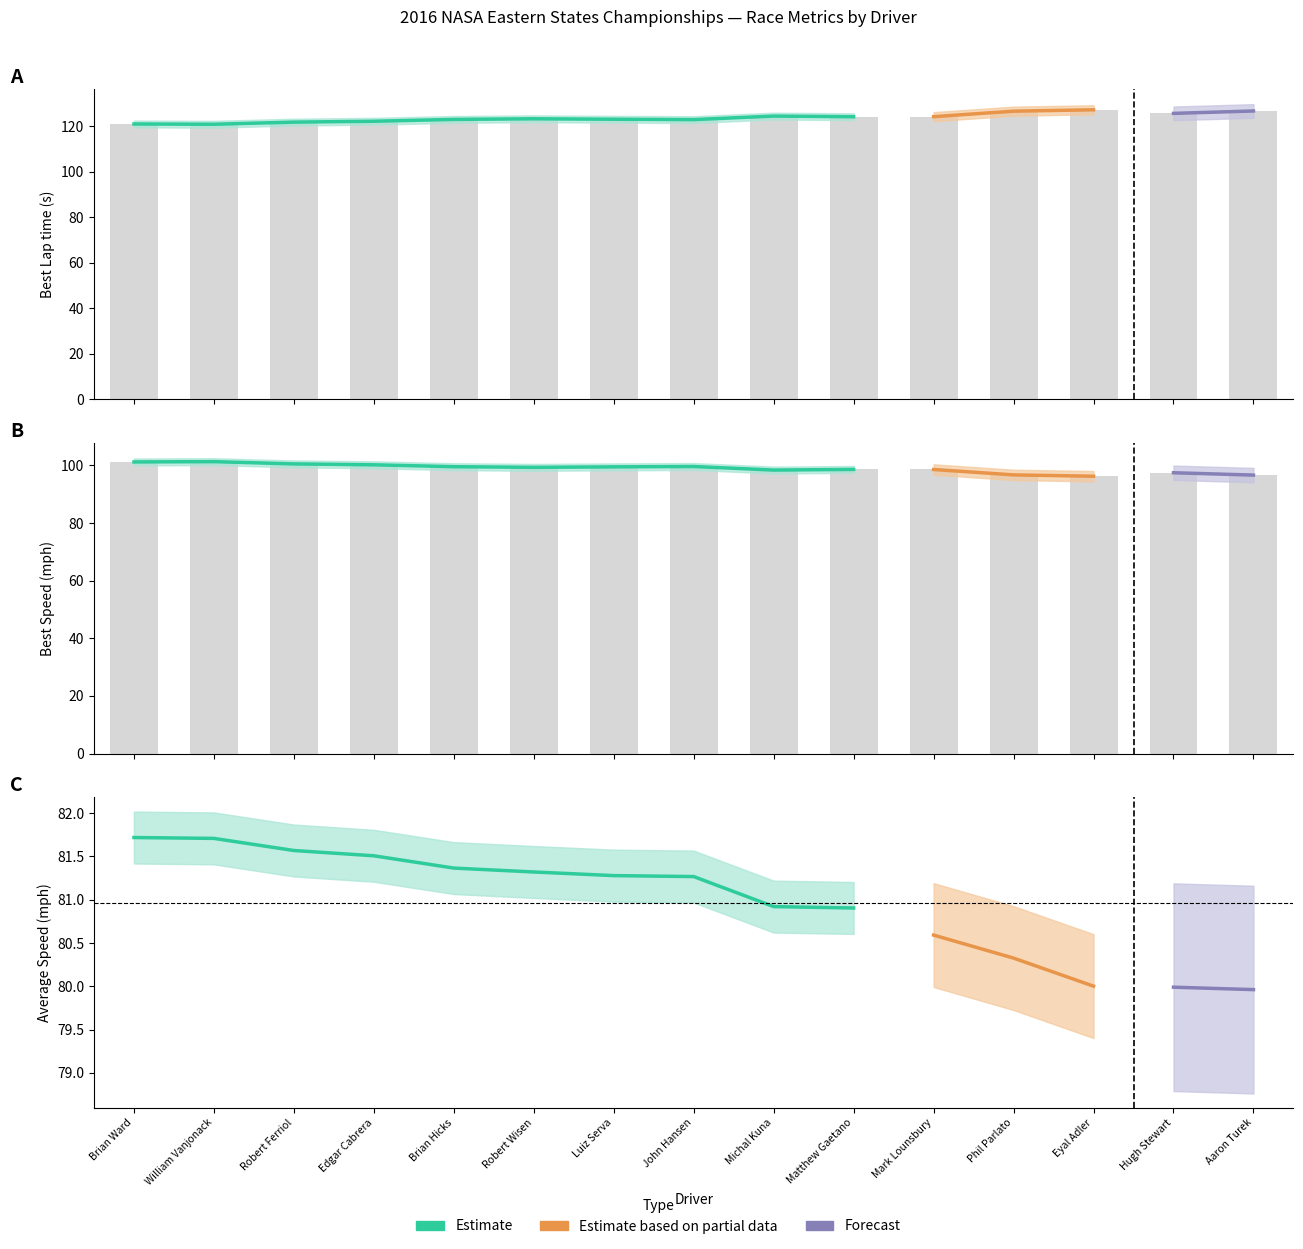

What is the total value across all series at Phil Parlato?

223.3